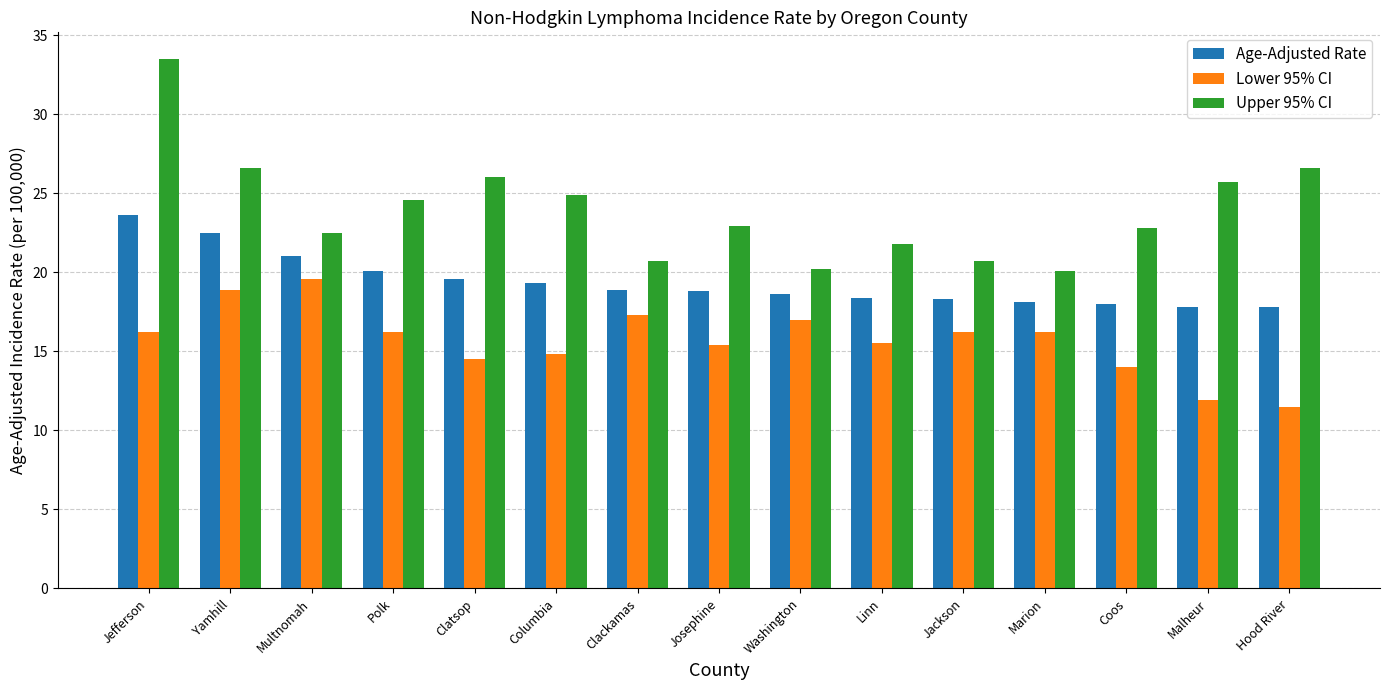

Rank the series by their maximum value, from highest to lowest.

Upper 95% CI, Age-Adjusted Rate, Lower 95% CI